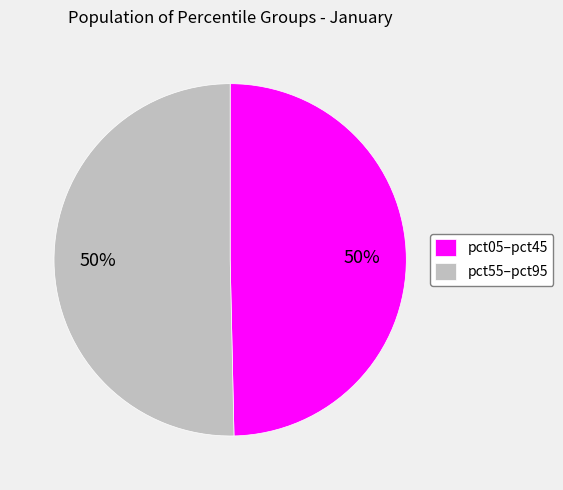

How many segments does this pie chart have?

2